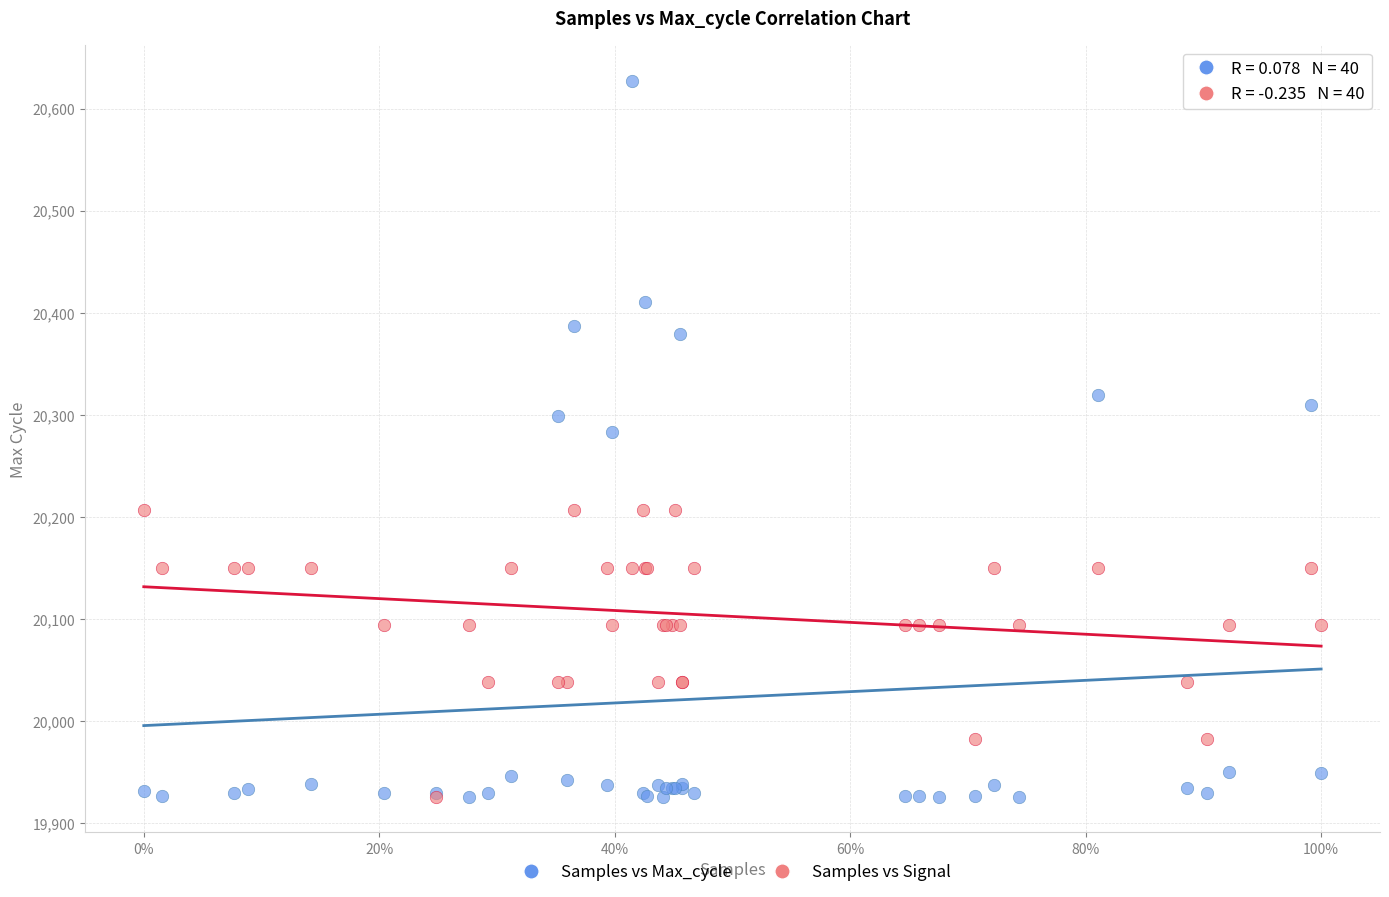

What are all the series names shown in the legend?

Samples vs Max_cycle, Samples vs Signal